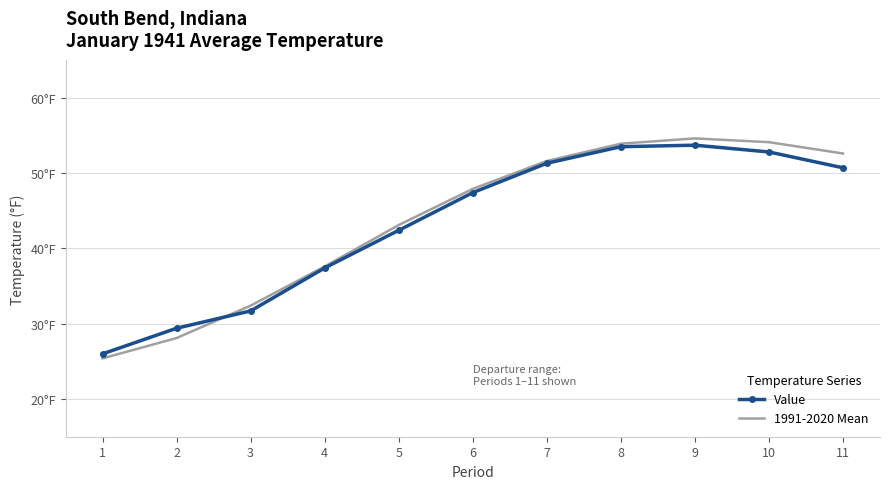

True or false: Value and 1991-2020 Mean intersect in this chart.

True